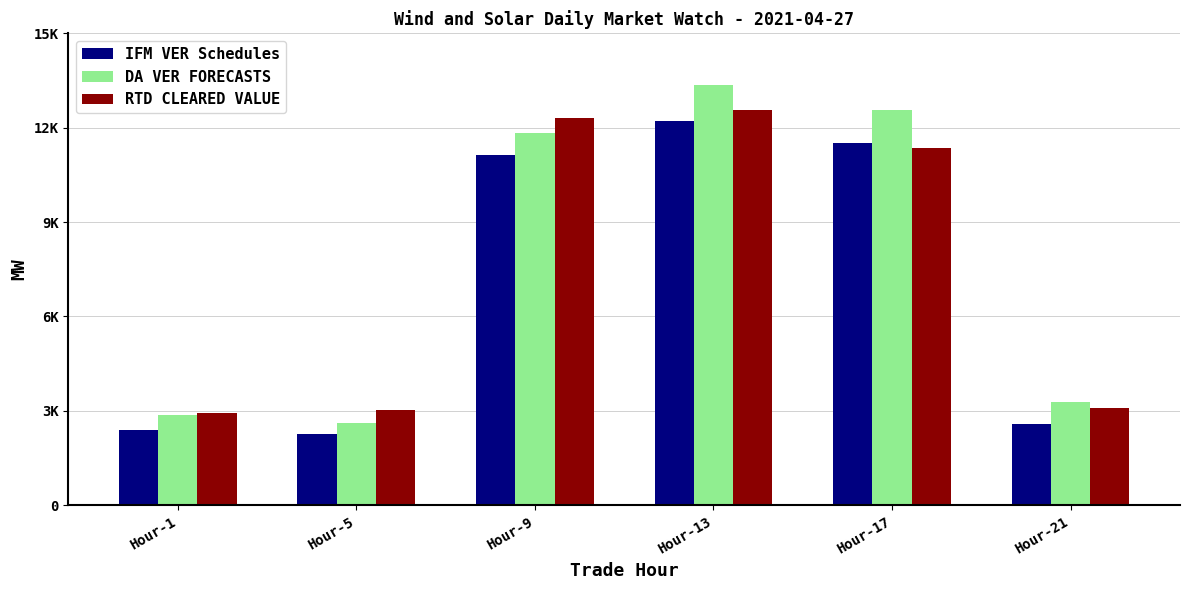

What is the value of the IFM VER Schedules bar at the 4th from the left?

12214.8